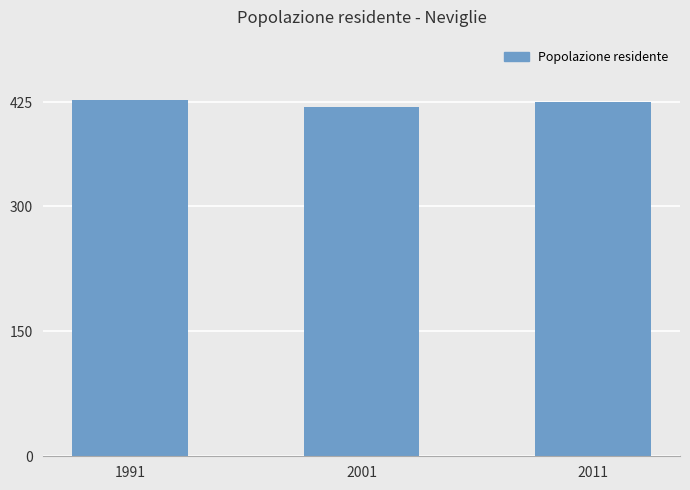

What is the sum of all values?

1272